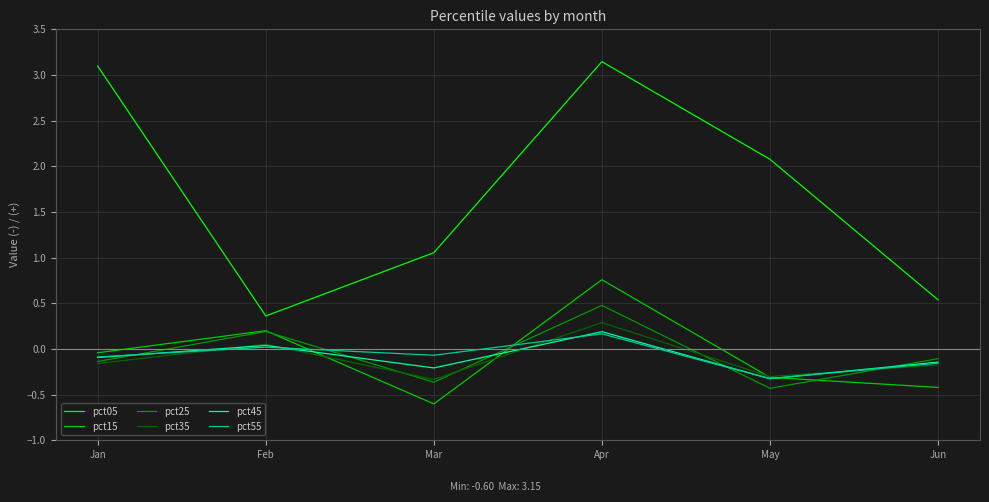

True or false: pct15 and pct05 intersect in this chart.

False